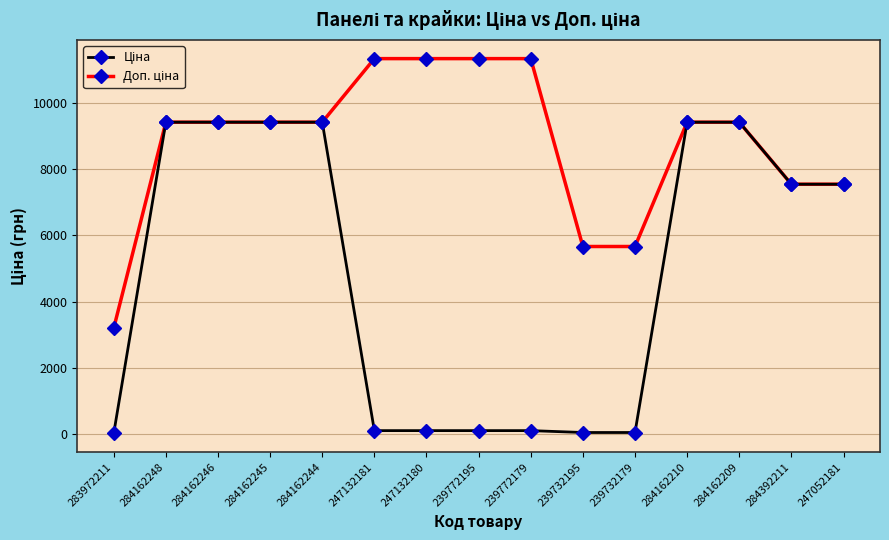

What is the greatest value displayed?

11334.0